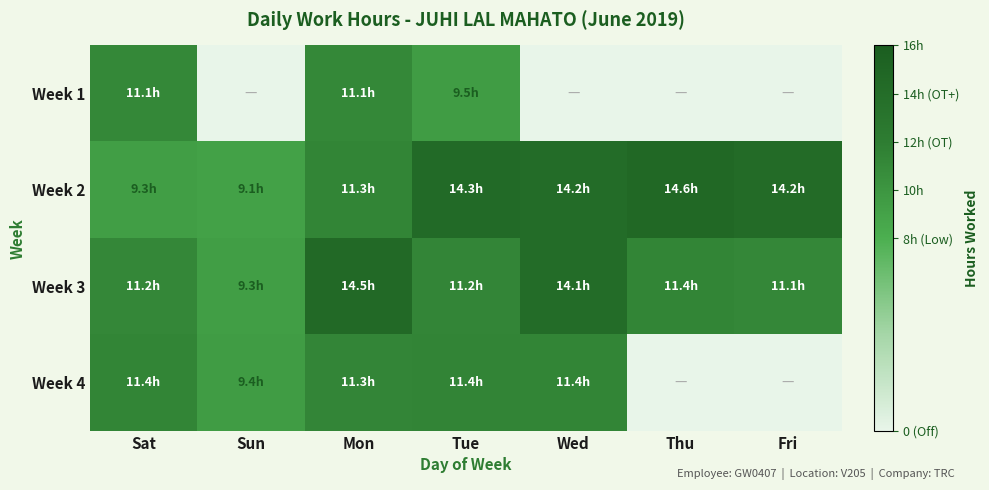

How many distinct data groups are displayed?

4